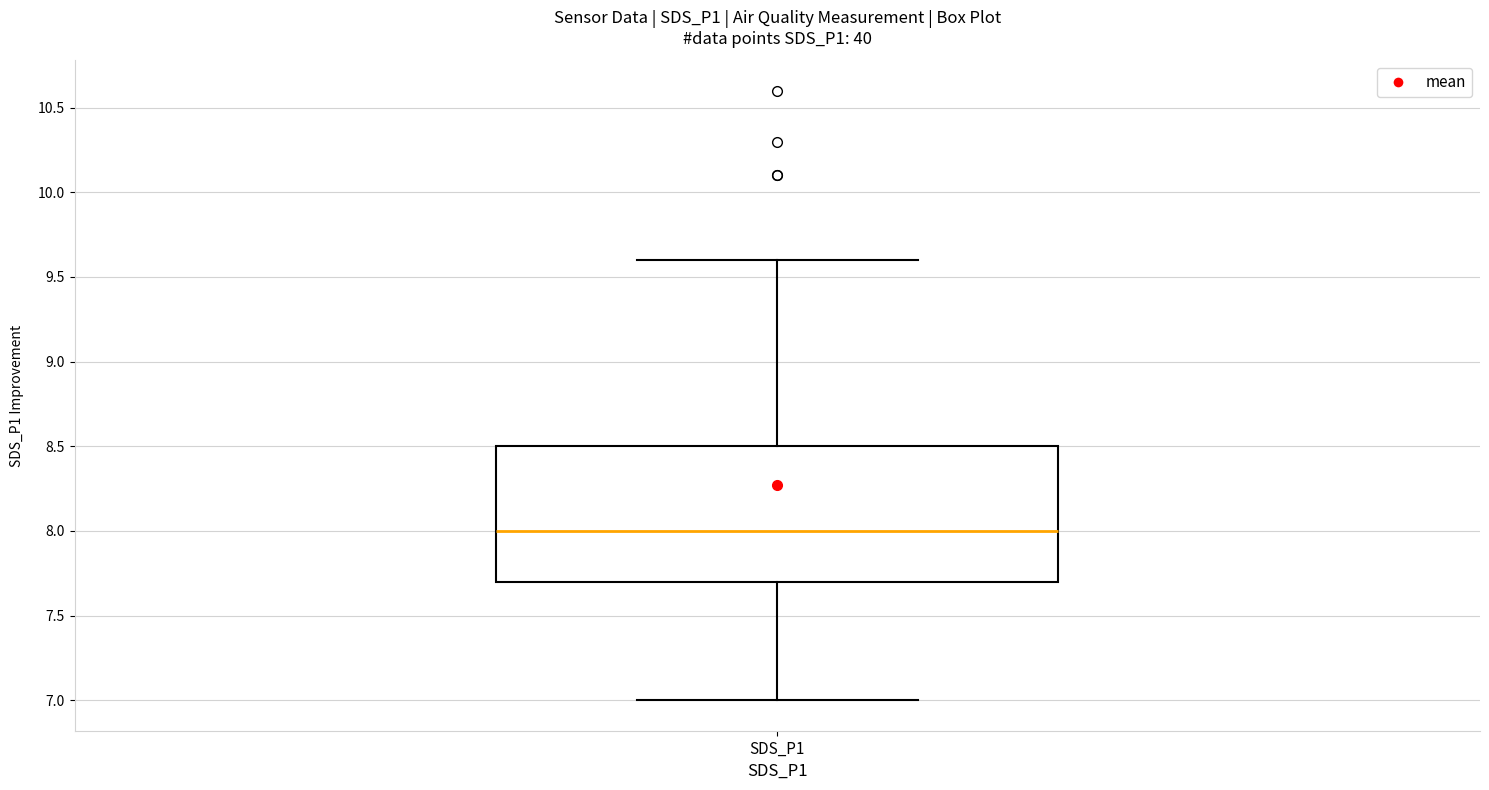

Where does the lower whisker of the box for SDS_P1 end on the y-axis? The values are not printed on the chart, so give them approximately, as read against the axis.

7.0